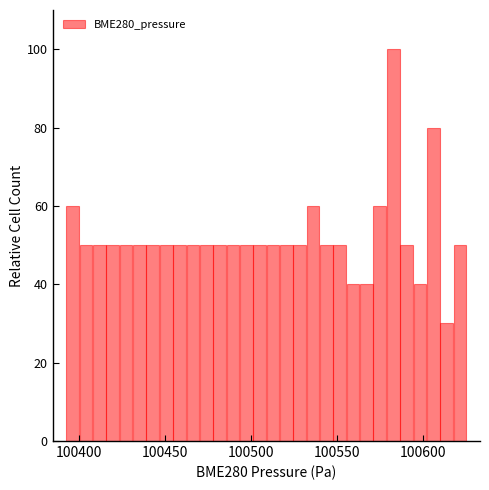

Around what value on the x-axis is the tallest bar? Give the approximate position of its centre, as read against the axis.

100585